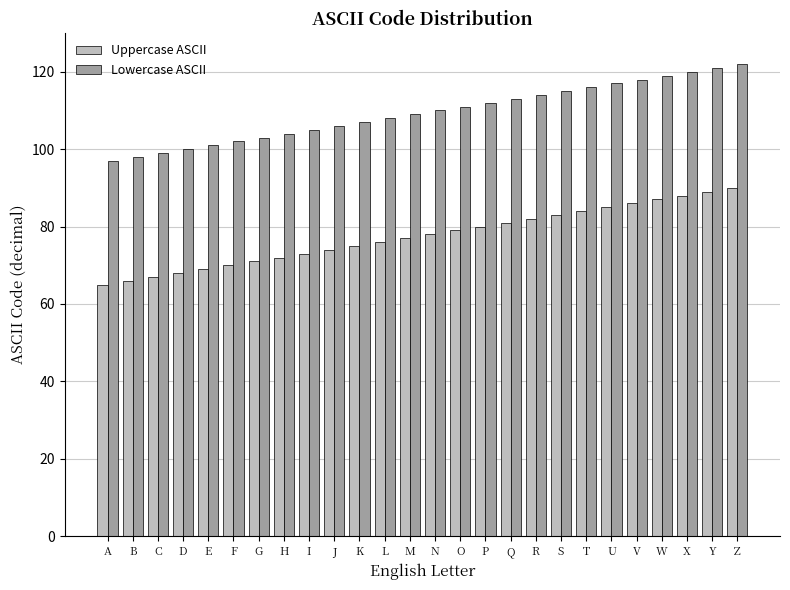

The Uppercase ASCII series shows 67 at C. True or false?

True